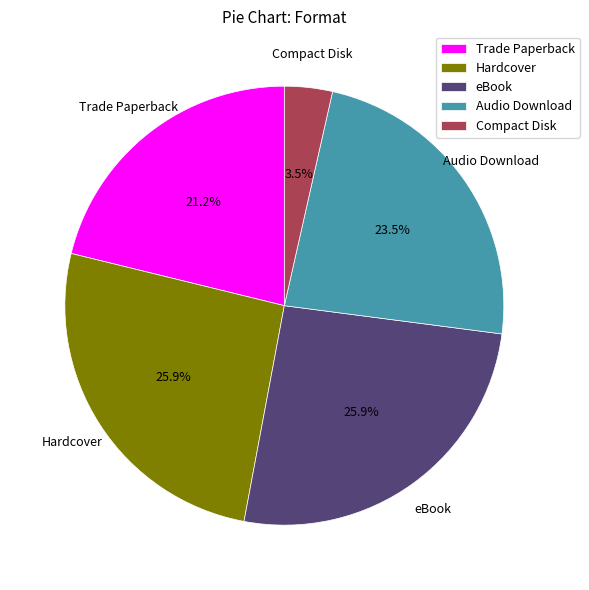

Count the number of slices in the pie.

5